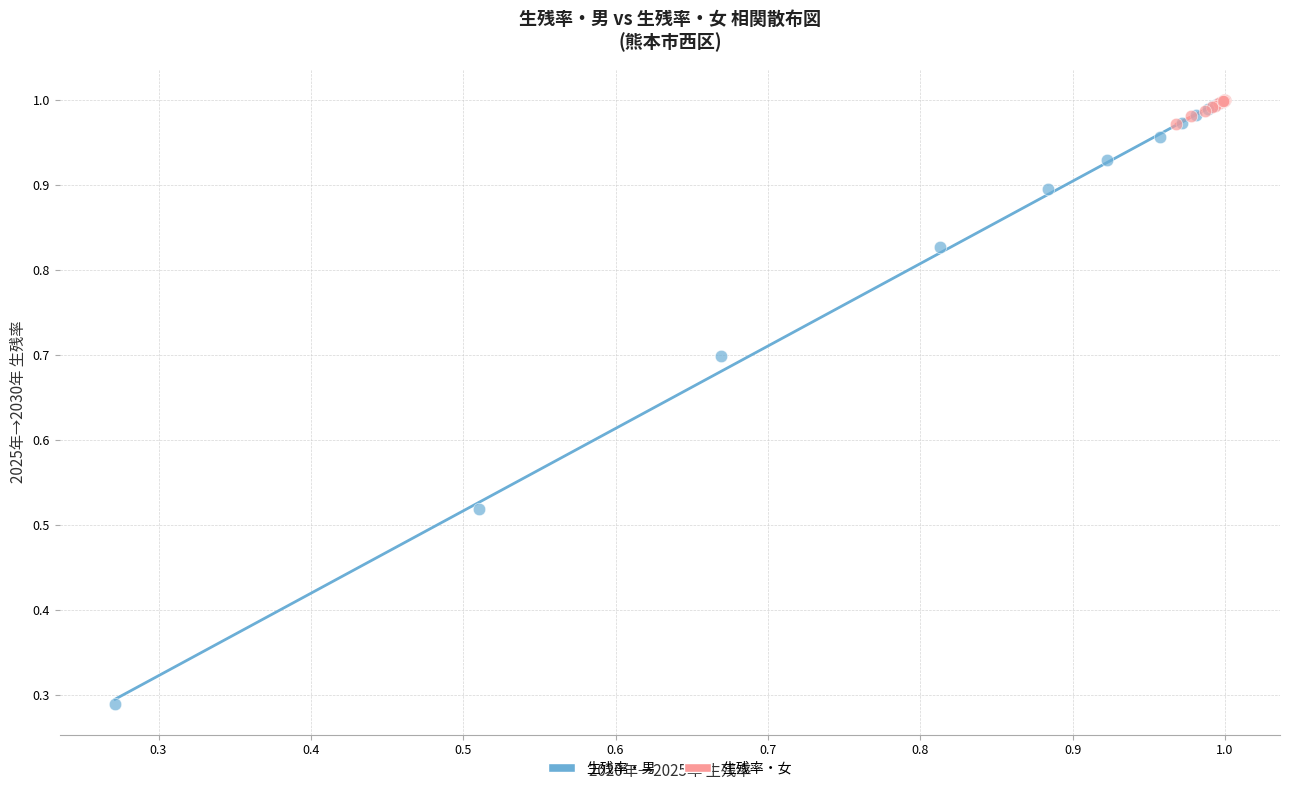

Which series has the largest Y range (max minus min)?

生残率・男